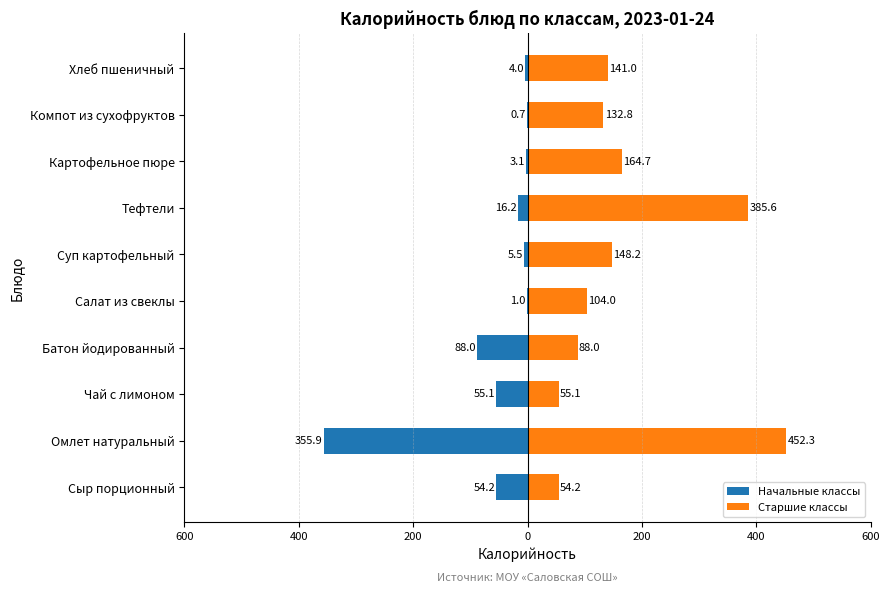

Between Сыр порционный and Омлет натуральный, which series saw the biggest shift?

Старшие классы